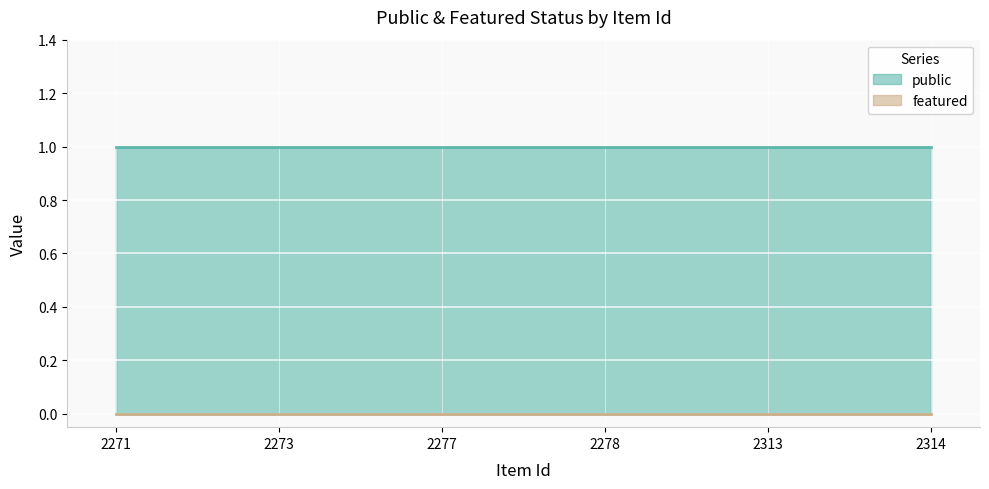

True or false: public has a value of 0 at 2273.

False